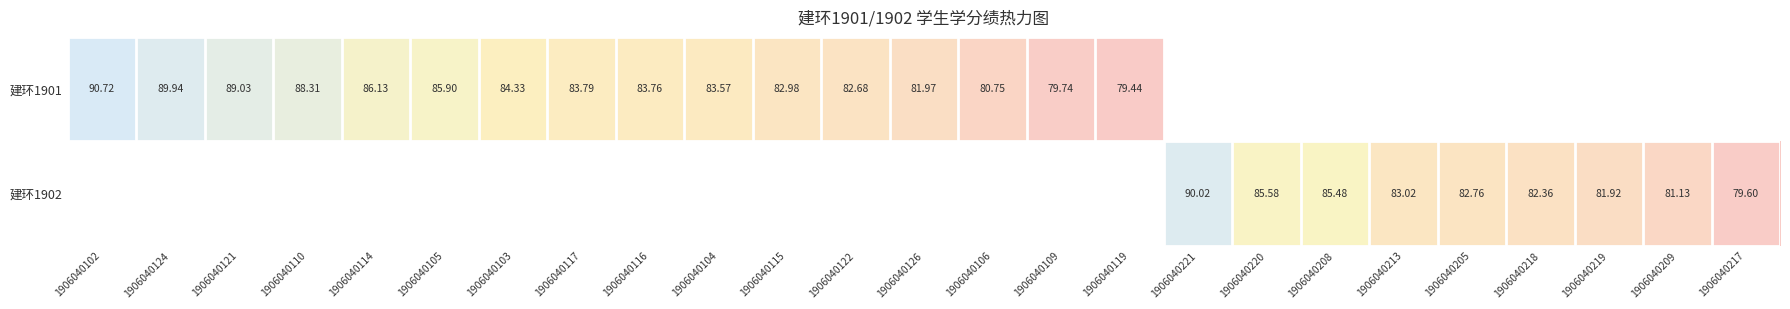

Count the number of data series in this chart.

2